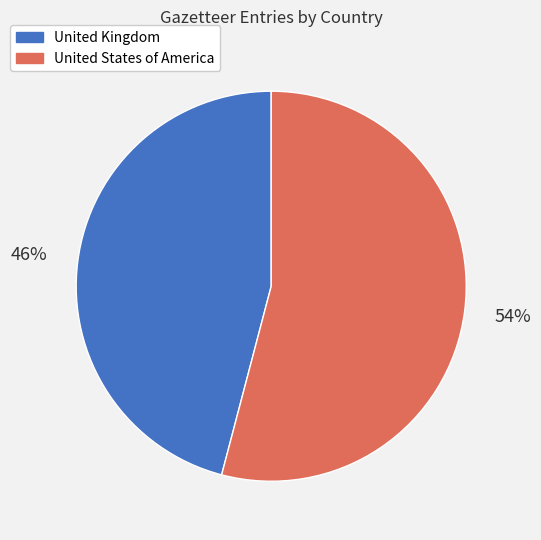

Between United States of America and United Kingdom, which is larger?

United States of America